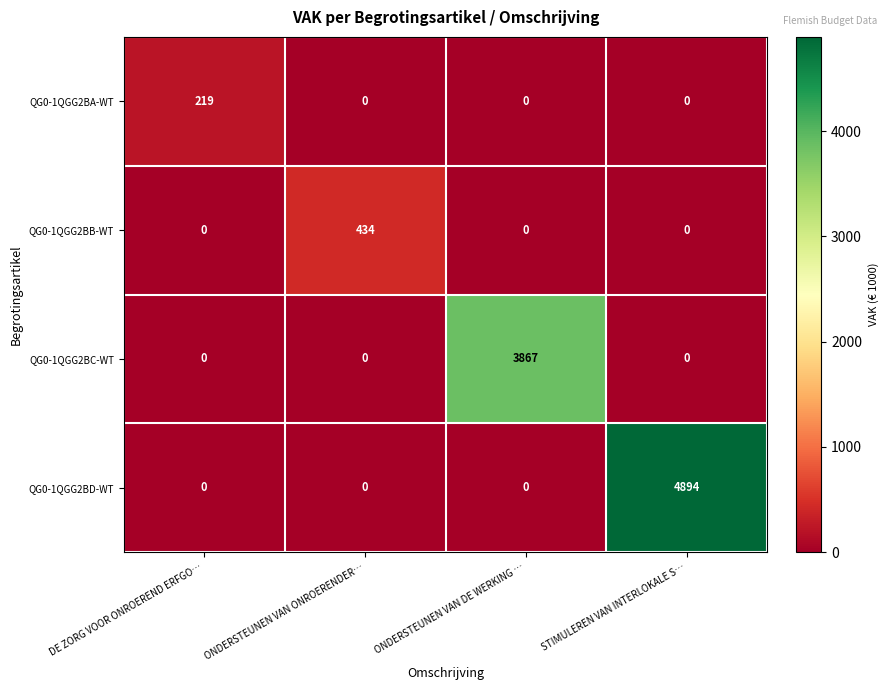

Which series has the widest spread of values?

QG0-1QGG2BD-WT